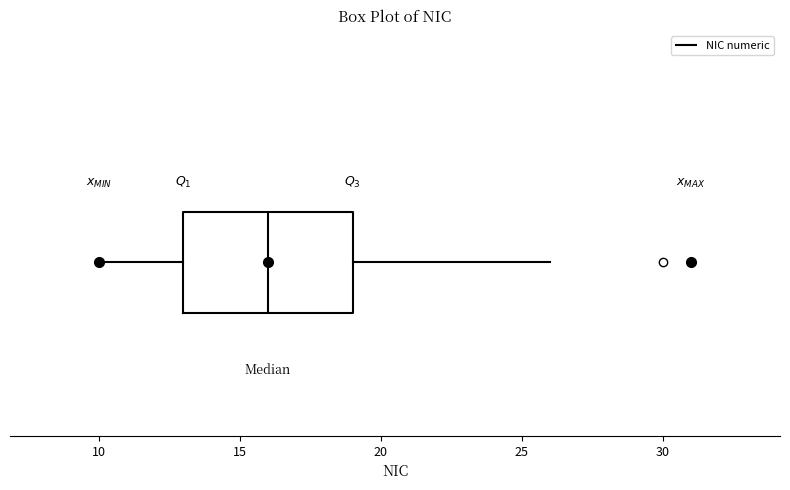

Transcribe this box plot: give where the median line is, the range the box spans, and where the two whiskers end, as read against the x-axis. The values are not printed on the chart, so give them approximately, as read against the axis.

median 16, box 13 to 19, whiskers 10 to 26